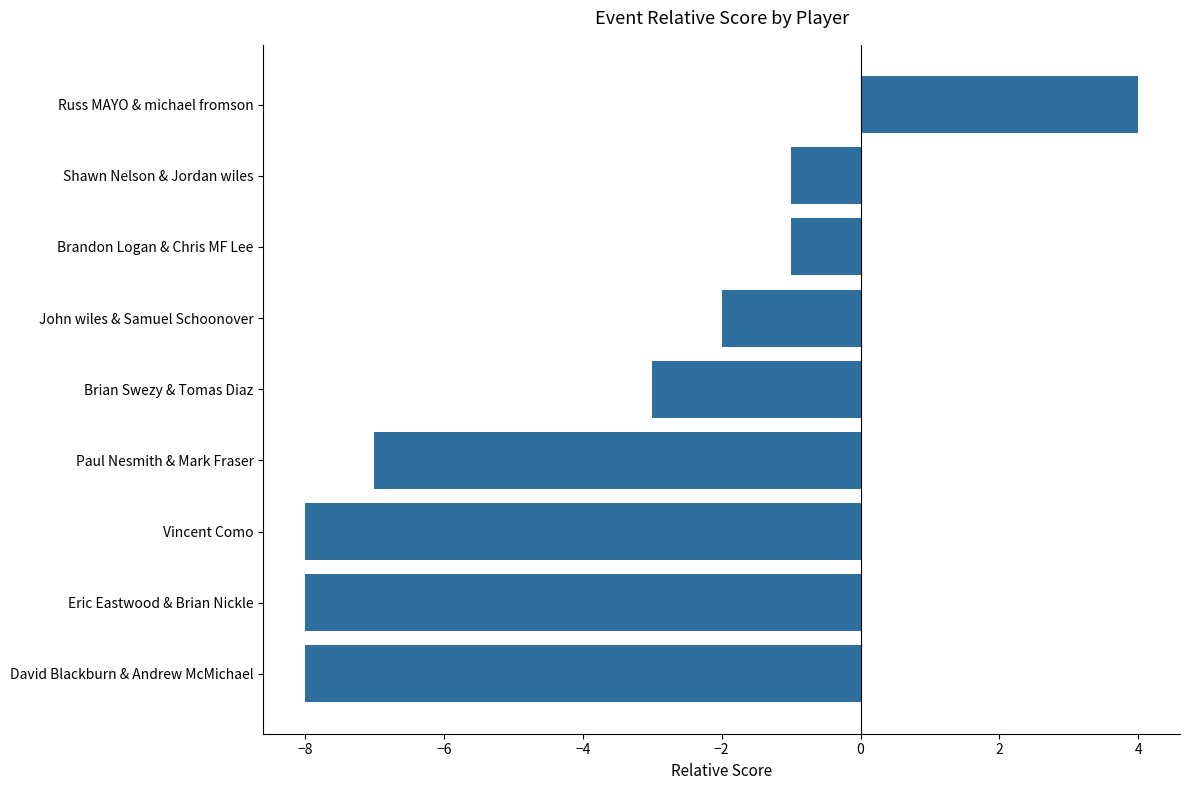

What is the smallest value displayed?

-8